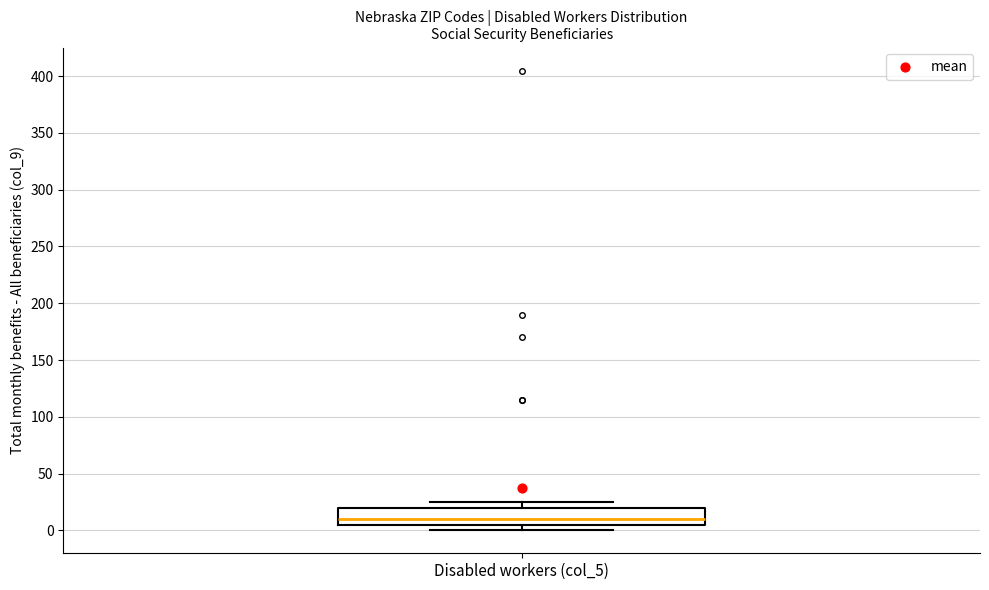

Read this box plot against the y-axis: the position of the median line, the range covered by the box, and the ends of both whiskers. The values are not printed on the chart, so give them approximately, as read against the axis.

median 10, box 5 to 20, whiskers 0 to 25